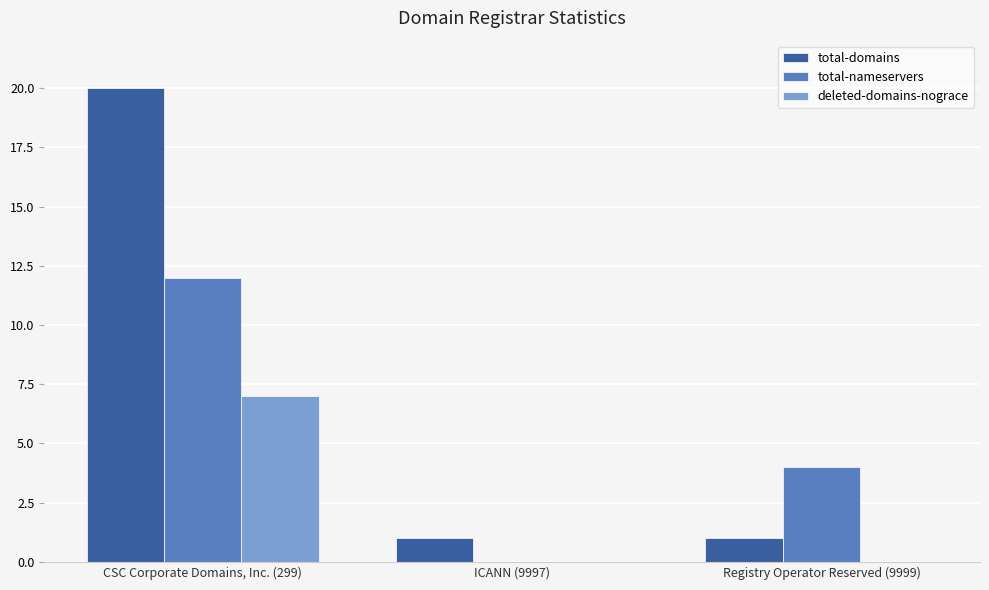

Count the number of data series in this chart.

3